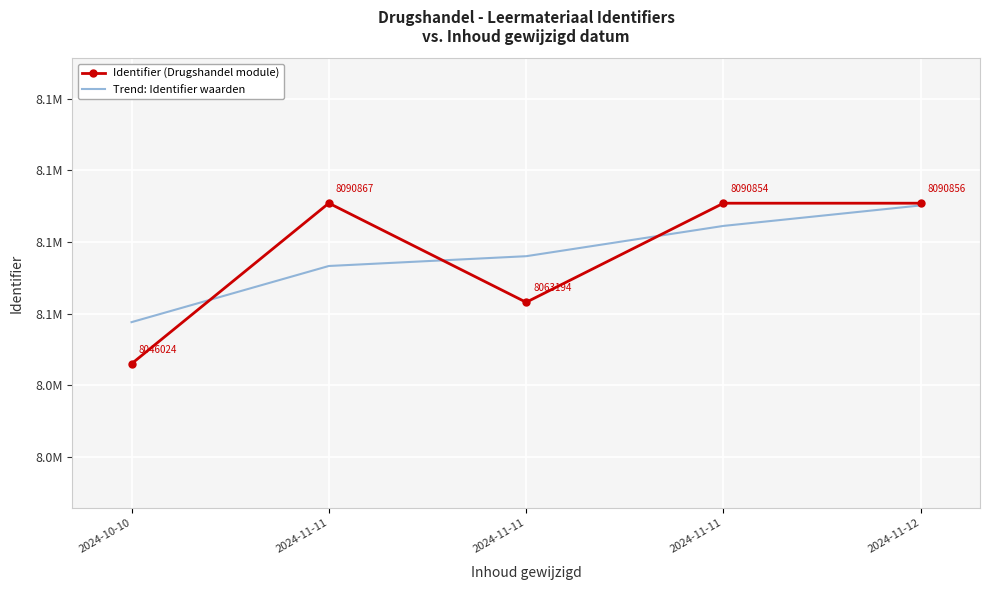

What are all the series names shown in the legend?

Identifier (Drugshandel module), Trend: Identifier waarden